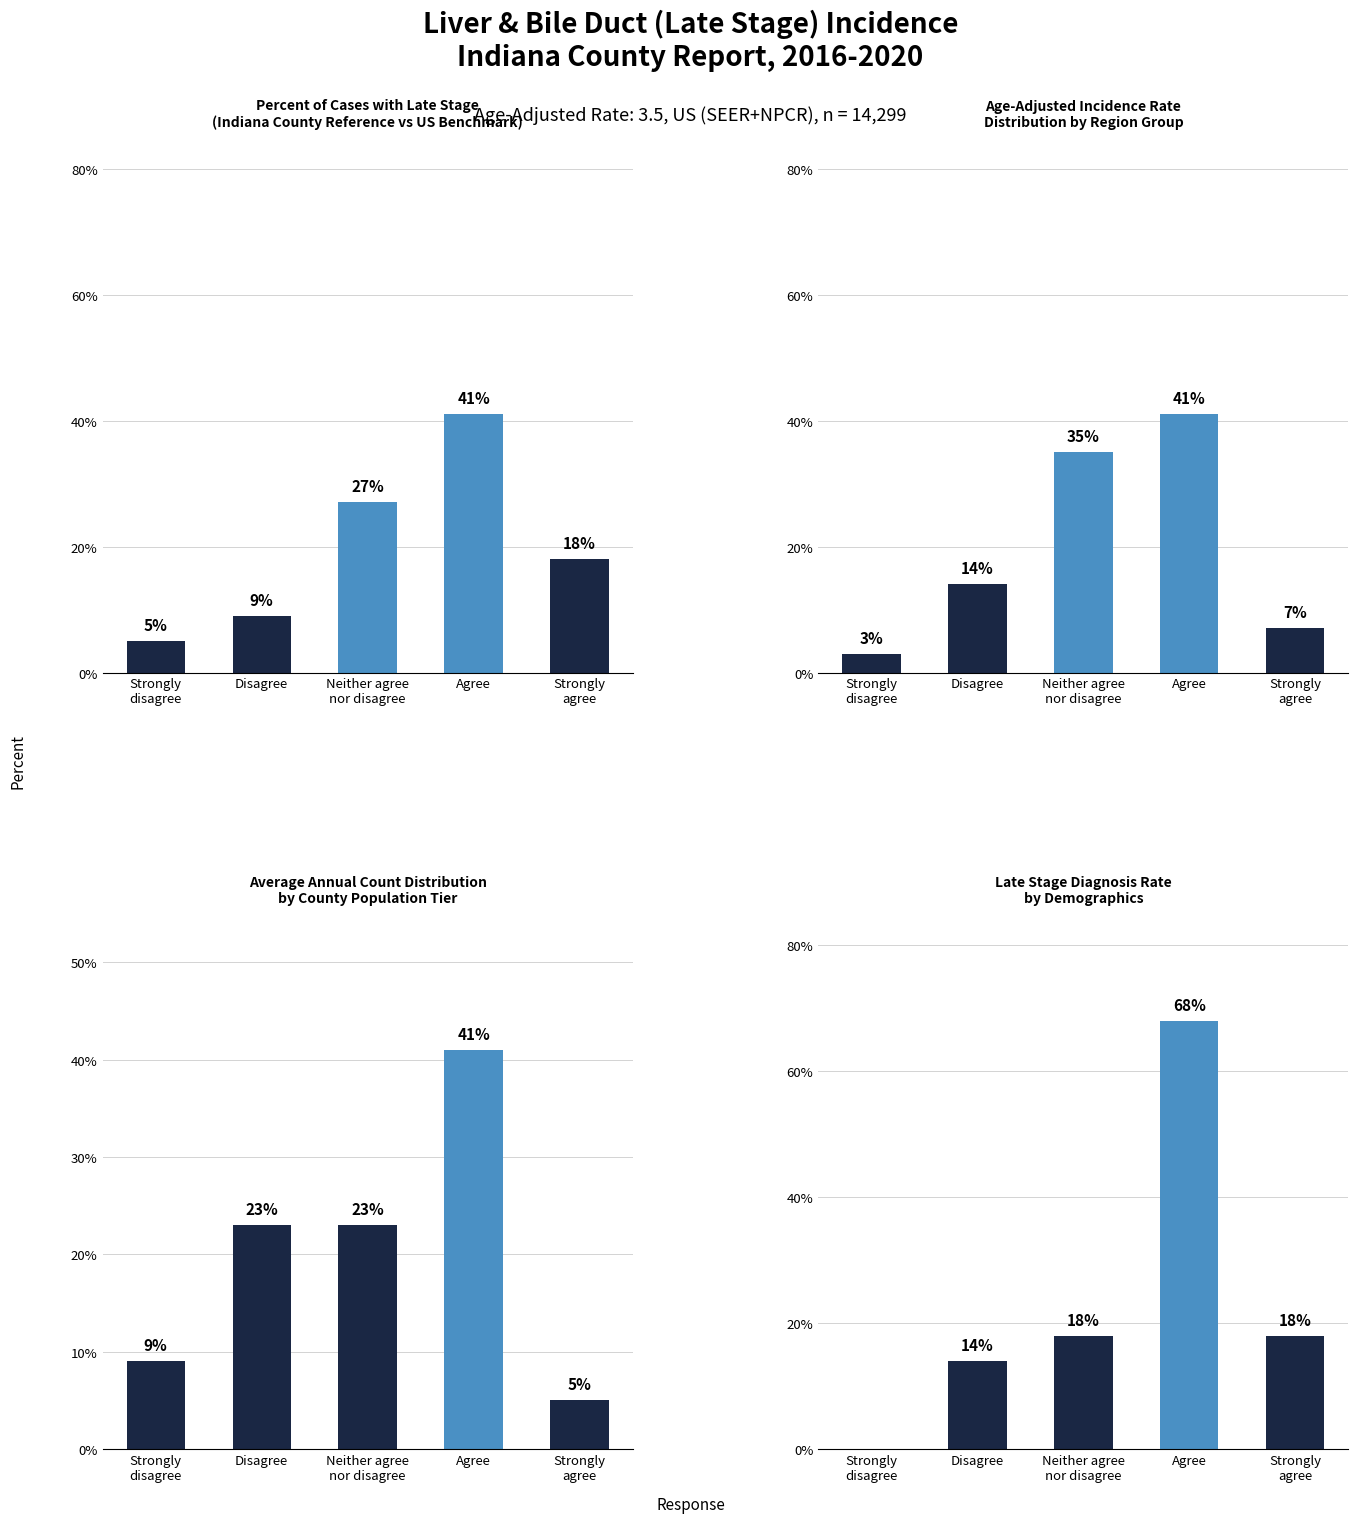

What is the difference between the second highest and second lowest values in the Age-Adjusted Incidence Rate
Distribution by Region Group series?

28